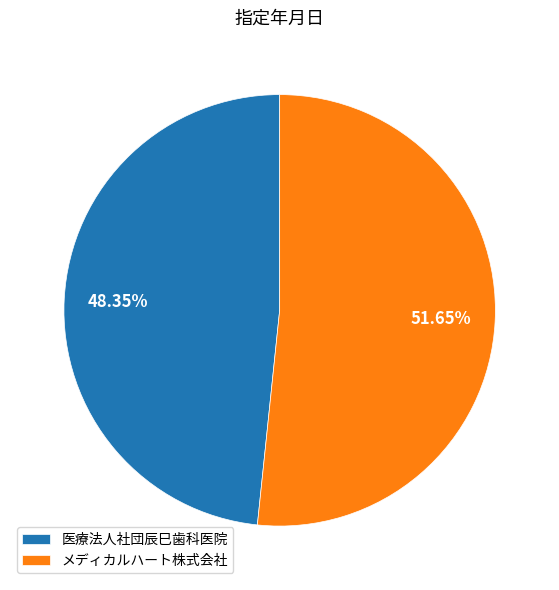

To the nearest percent, what is the combined percentage of メディカルハート株式会社 and 医療法人社団辰巳歯科医院?

100%